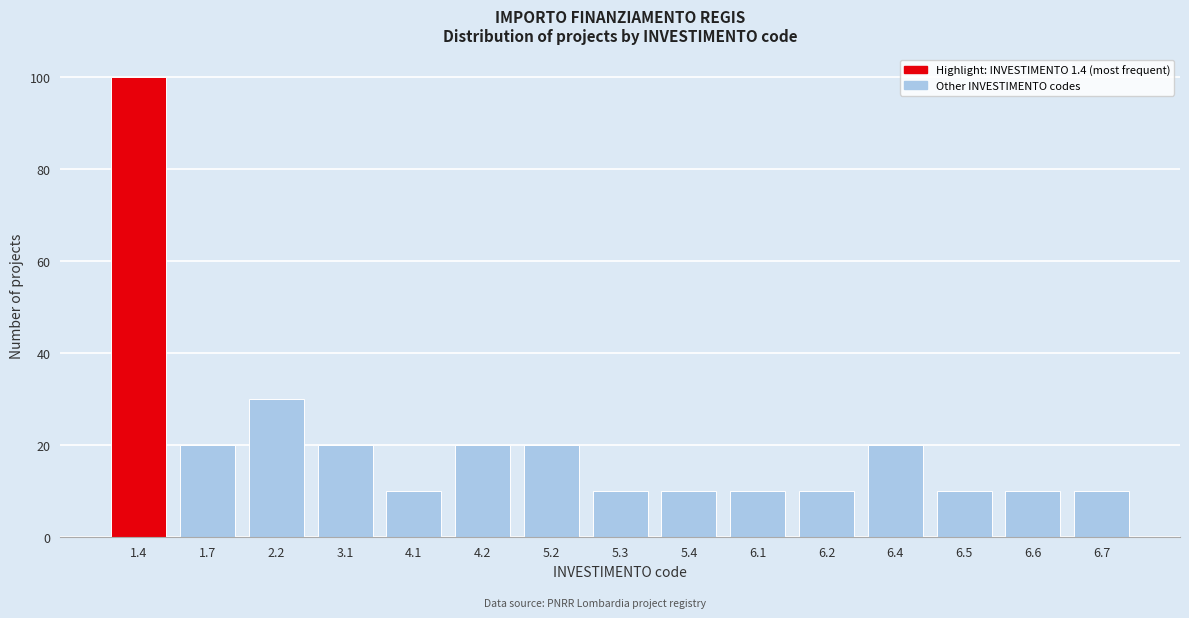

Reading right to left, transcribe all the data shown in this chart.

6.7=10	6.6=10	6.5=10	6.4=20	6.2=10	6.1=10	5.4=10	5.3=10	5.2=20	4.2=20	4.1=10	3.1=20	2.2=30	1.7=20	1.4=100